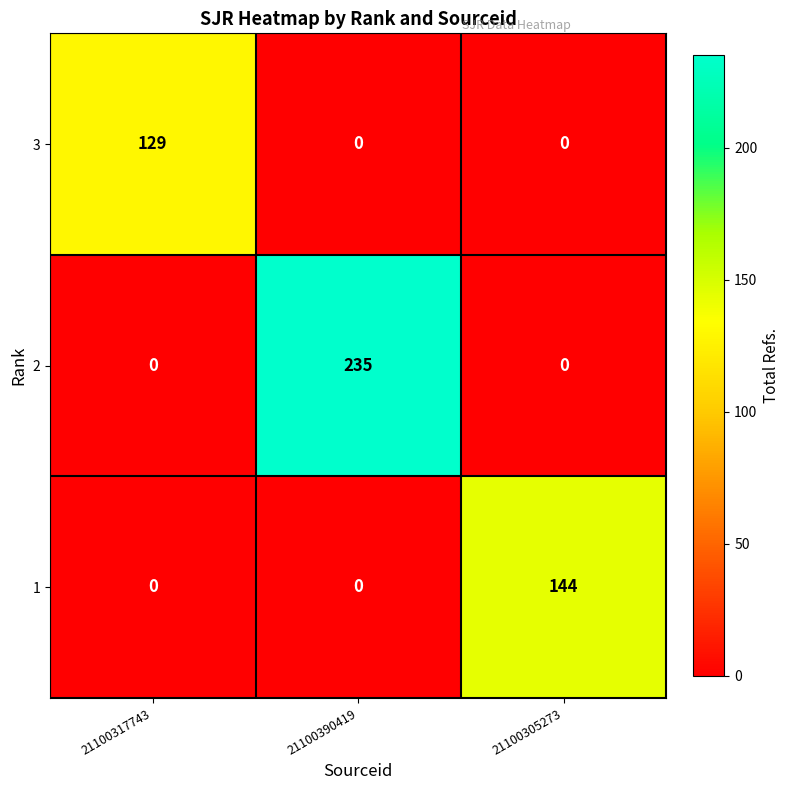

Which label corresponds to the largest value in the chart?

21100390419